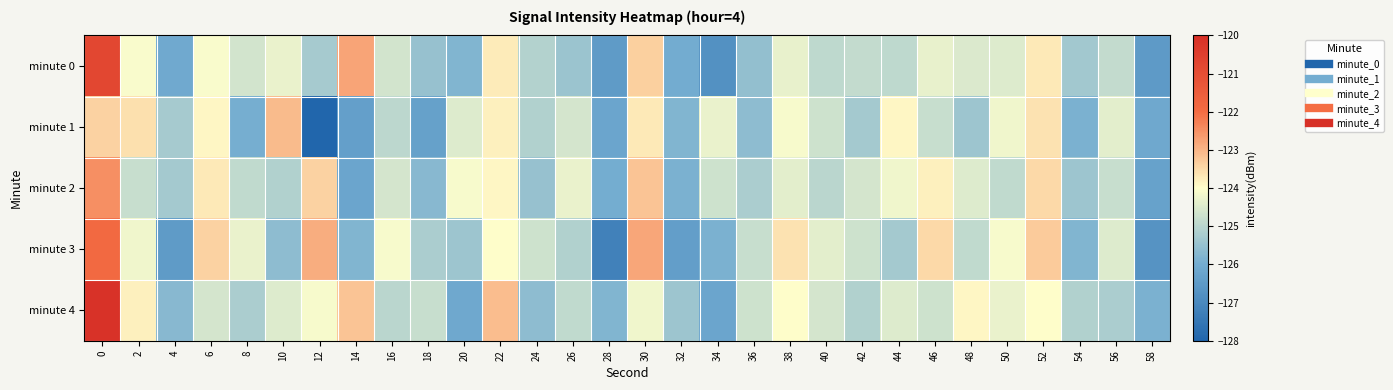

What is the maximum value shown in the chart?

-120.1